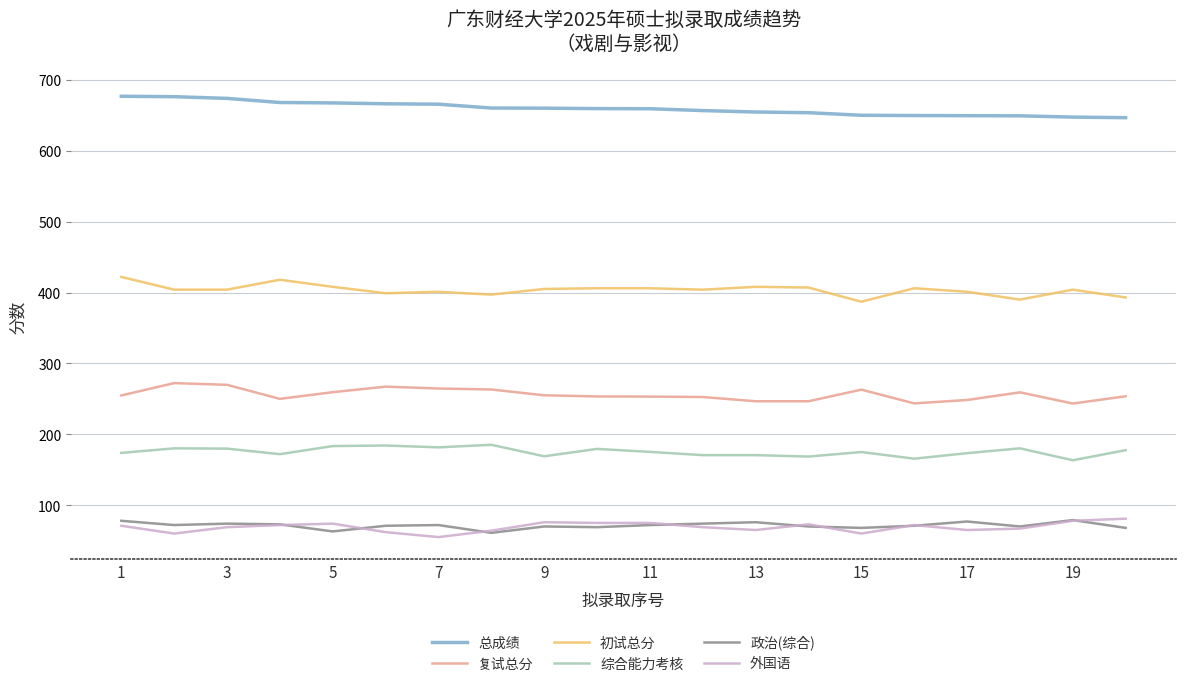

True or false: 政治(综合) and 初试总分 cross at least once.

False